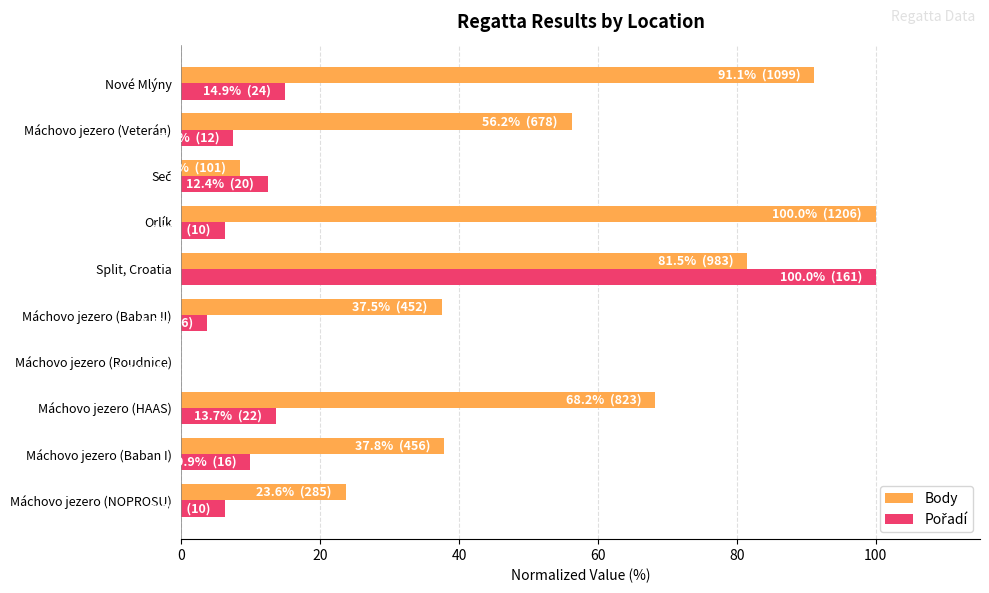

How many distinct data groups are displayed?

2